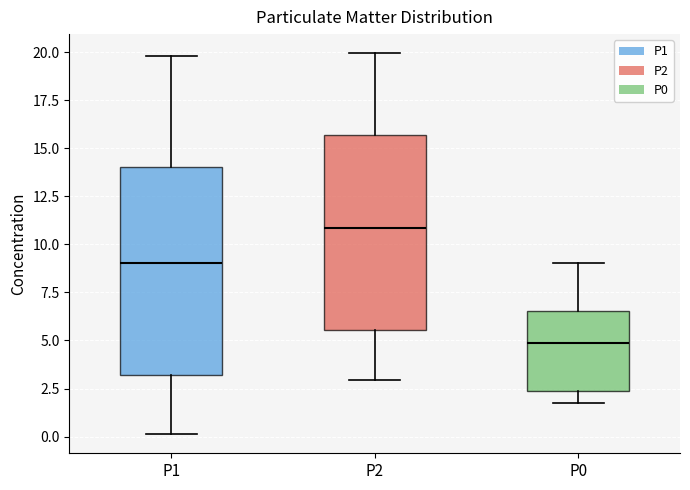

Reading left to right, read every box against the y-axis: the position of its median line, the range the box covers, and the ends of its whiskers. The values are not printed on the chart, so give them approximately, as read against the axis.

P1: median 9.0, box 3.0 to 14.0, whiskers 0.0 to 20.0
P2: median 11.0, box 5.5 to 15.5, whiskers 3.0 to 20.0
P0: median 5.0, box 2.5 to 6.5, whiskers 2.0 to 9.0